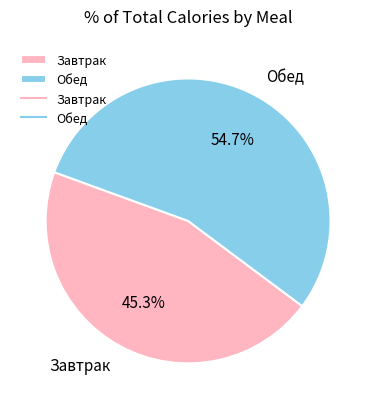

Between Обед and Завтрак, which is larger?

Обед